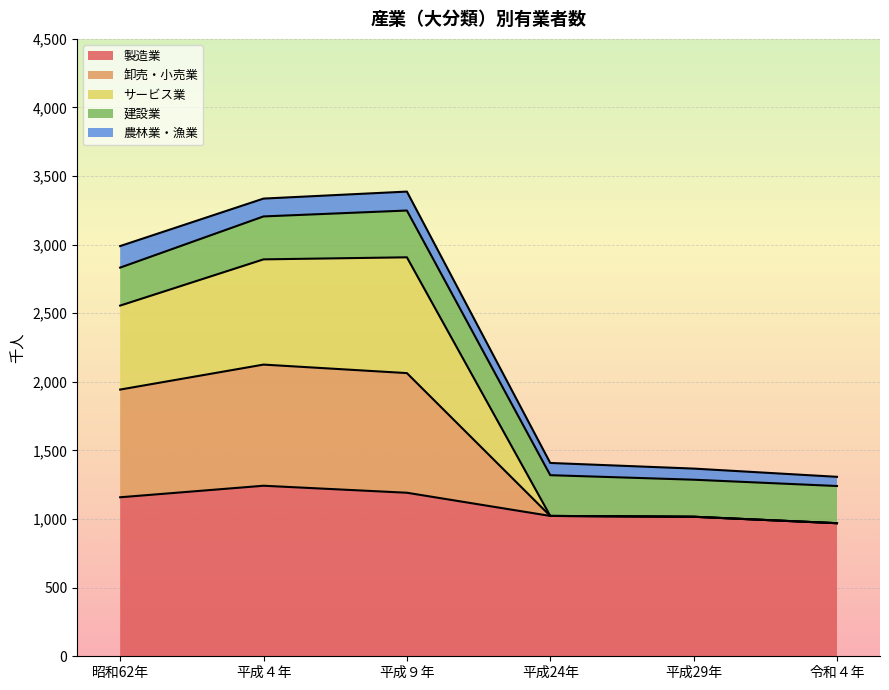

Which category has the lowest value in the 製造業 series?

令和４年